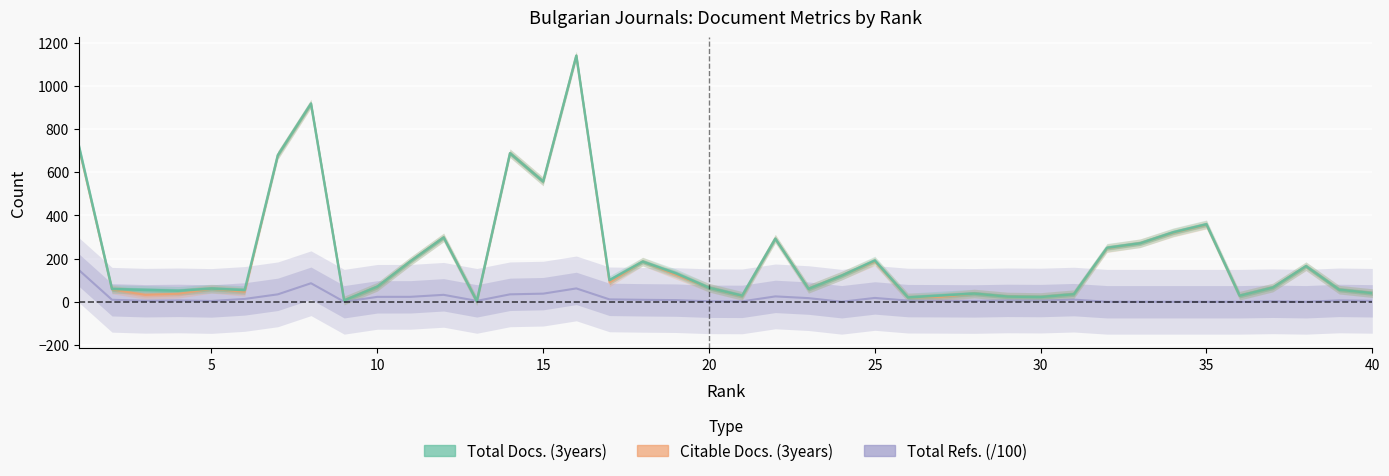

True or false: Citable Docs. (3years) and Total Docs. (3years) intersect in this chart.

False